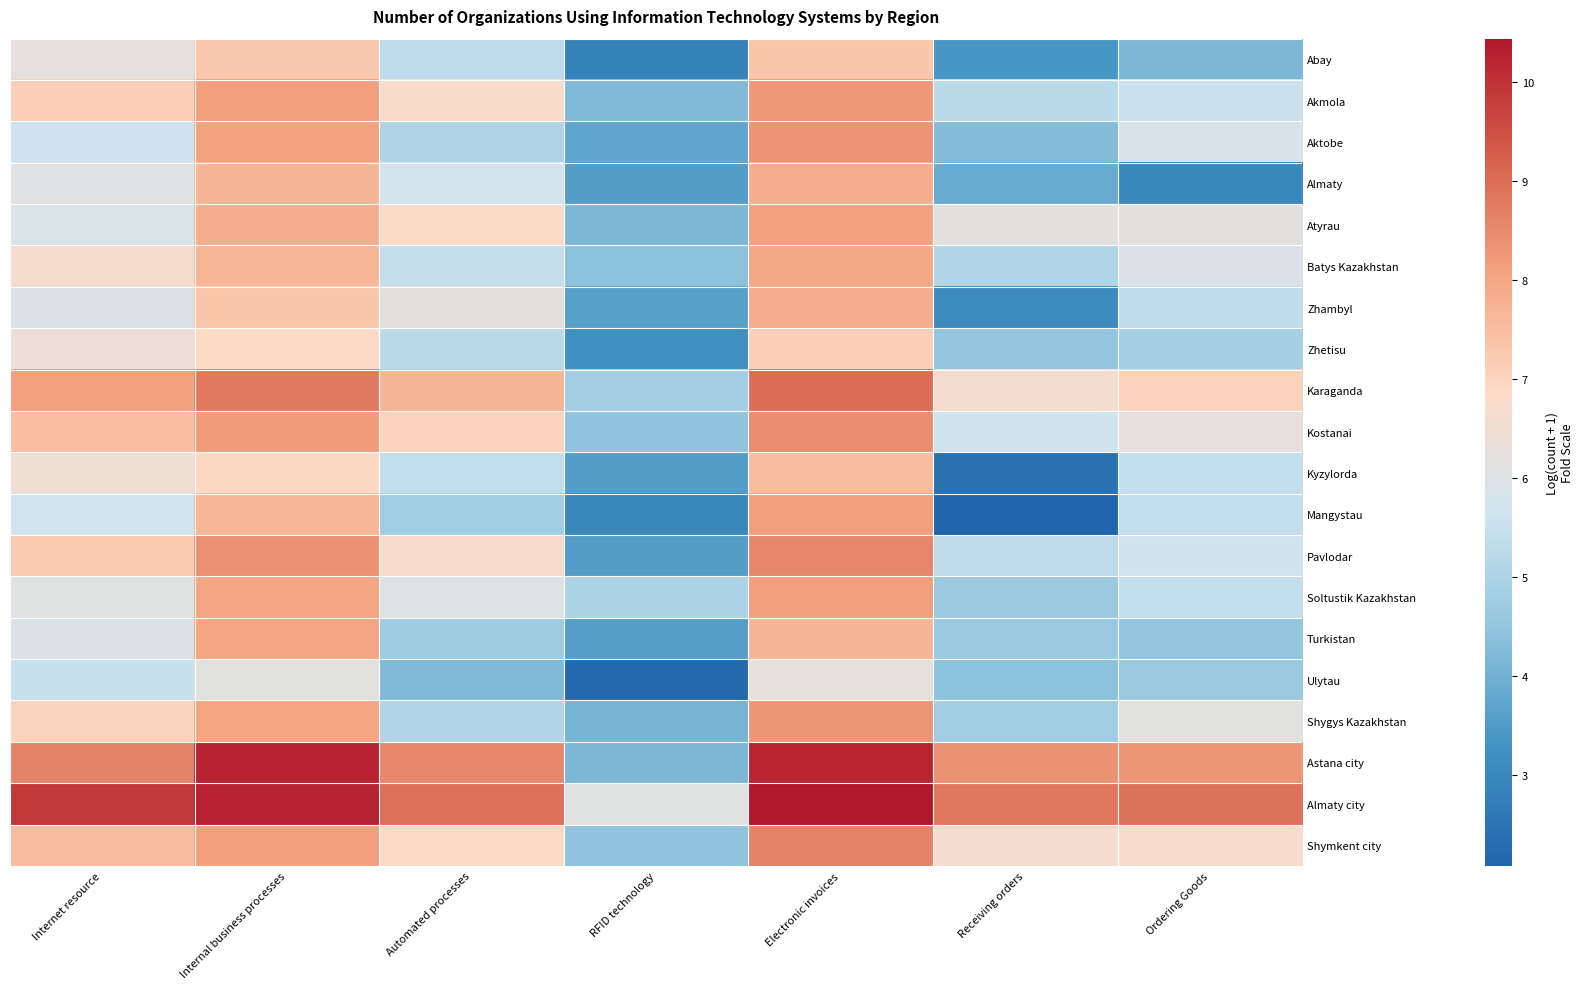

At how many categories does at least one series exceed 3?

7